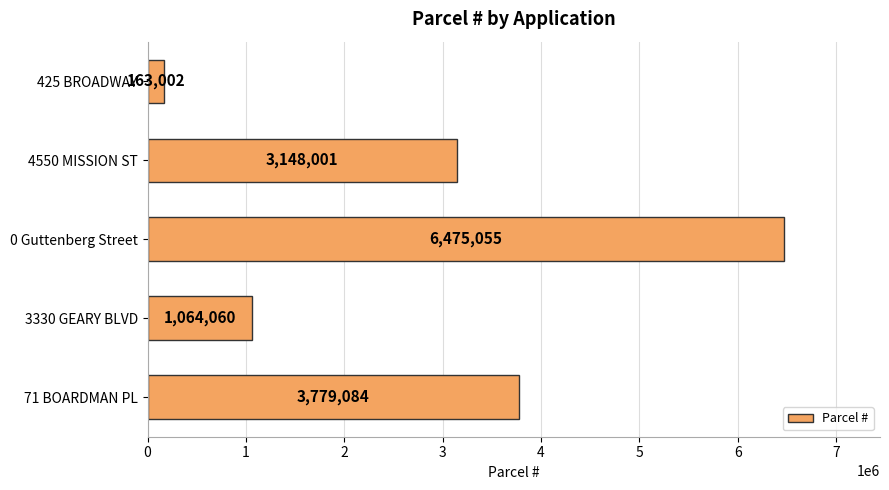

Where is the data nearest to the value 3319028?

4550 MISSION ST